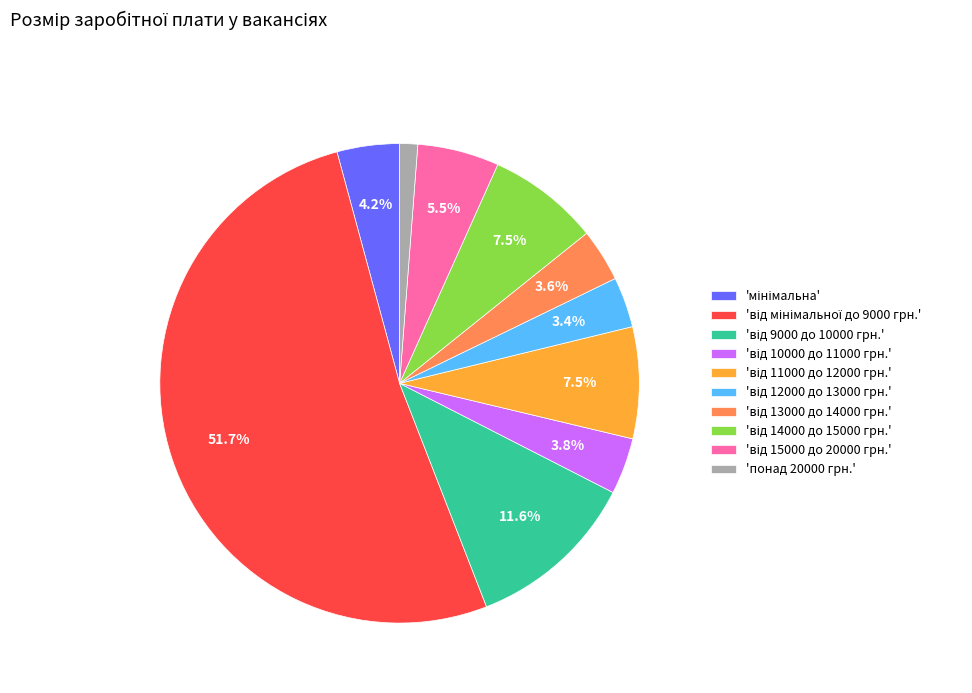

Which slice is the smallest?

'понад 20000 грн.'